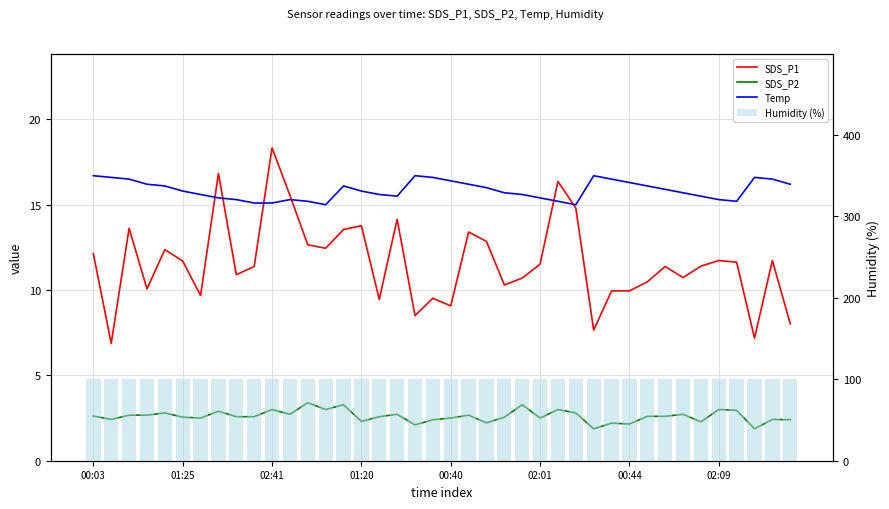

Where does the SDS_P2 series first go above 2?

00:03